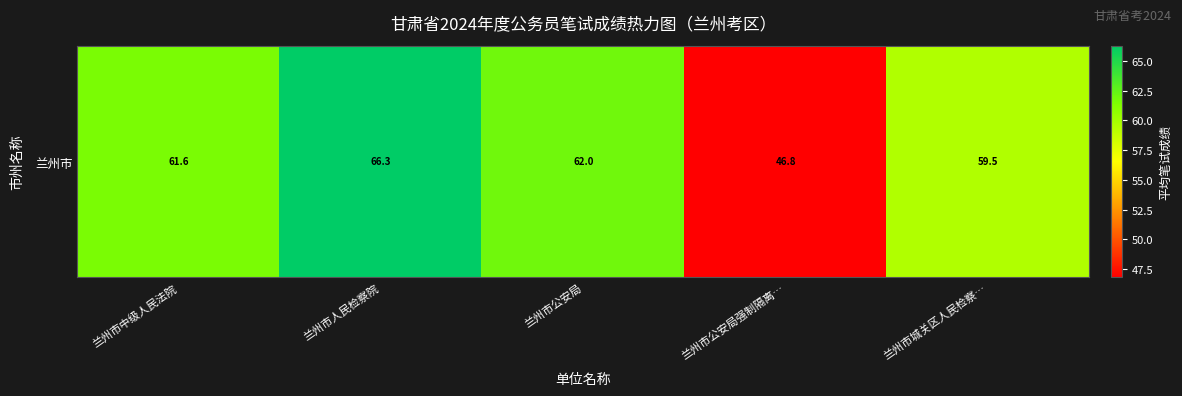

Rank the categories by value from highest to lowest.

兰州市人民检察院, 兰州市公安局, 兰州市中级人民法院, 兰州市城关区人民检察…, 兰州市公安局强制隔离…